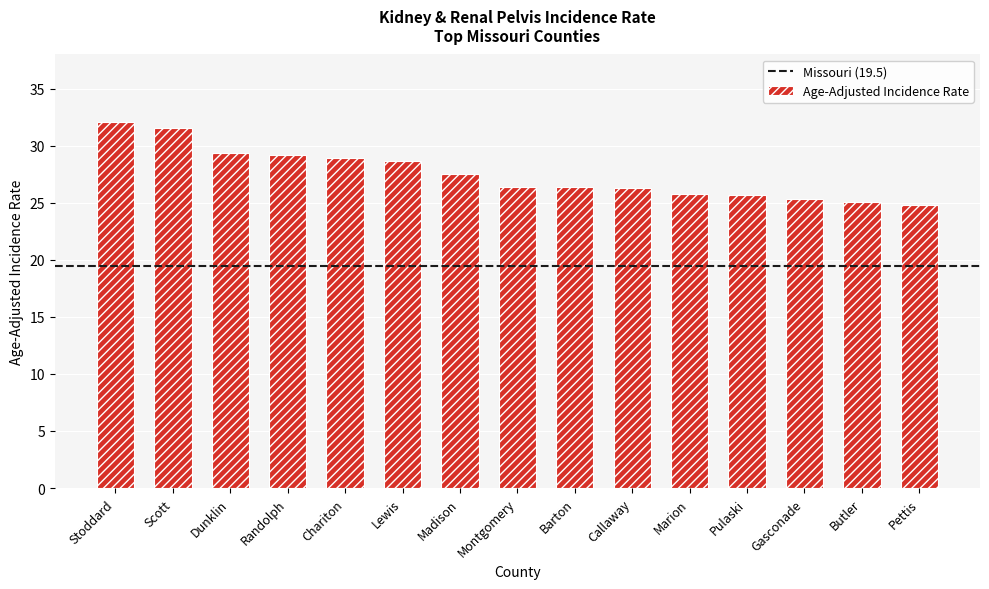

What is the label of the 11th bar from the right?

Chariton